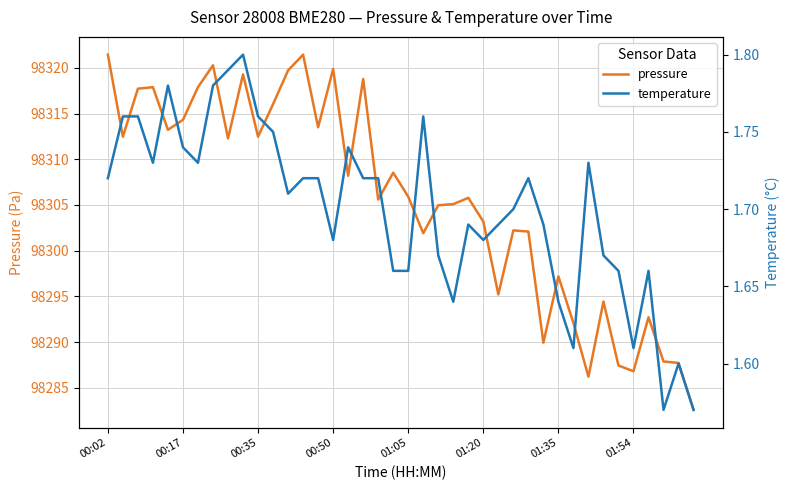

How many values in the pressure series exceed 98305?

23